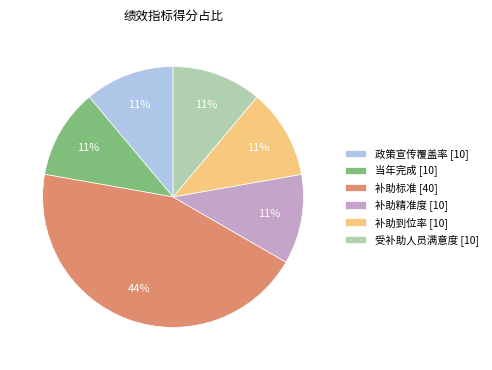

Count the number of slices in the pie.

6